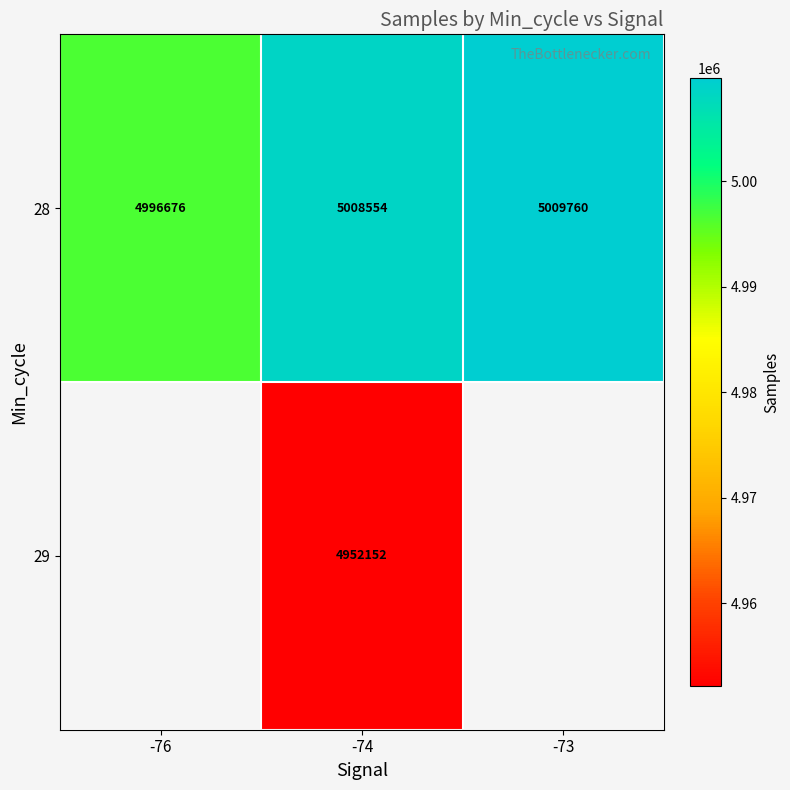

Rank the categories by 28 value from lowest to highest.

-76, -74, -73